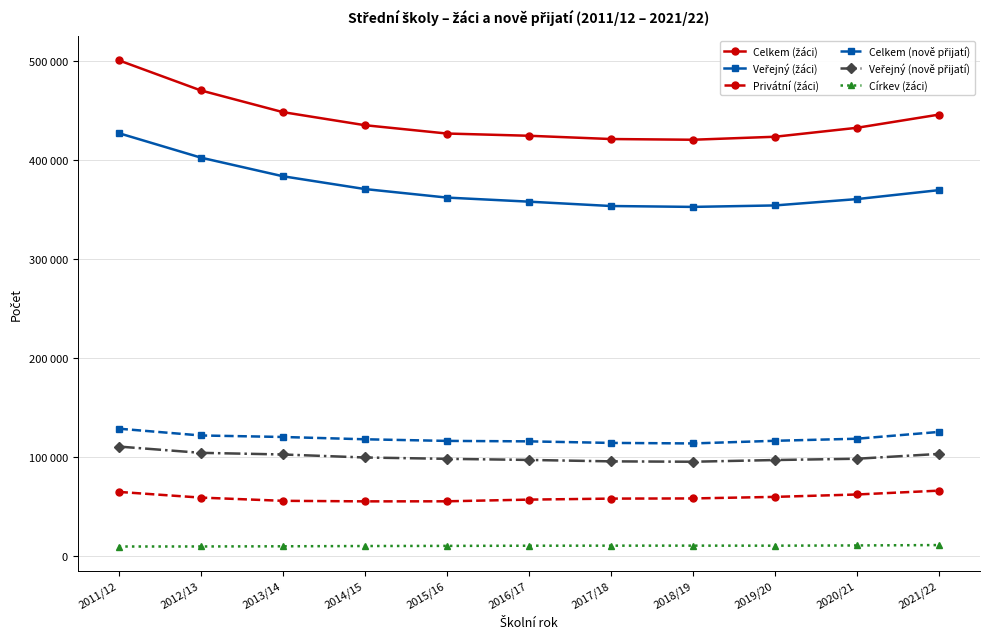

List the series in order of their peak value, lowest first.

Církev (žáci), Privátní (žáci), Veřejný (nově přijatí), Celkem (nově přijatí), Veřejný (žáci), Celkem (žáci)